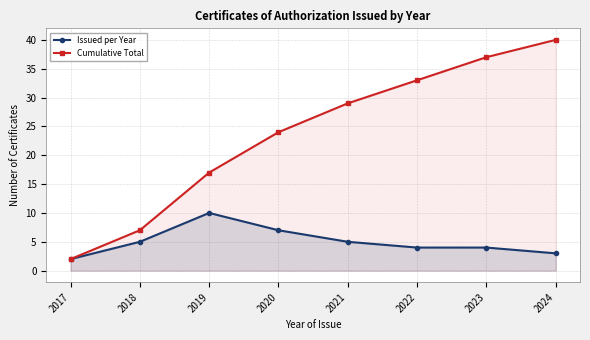

Between 2019 and 2022, which series saw the biggest shift?

Cumulative Total